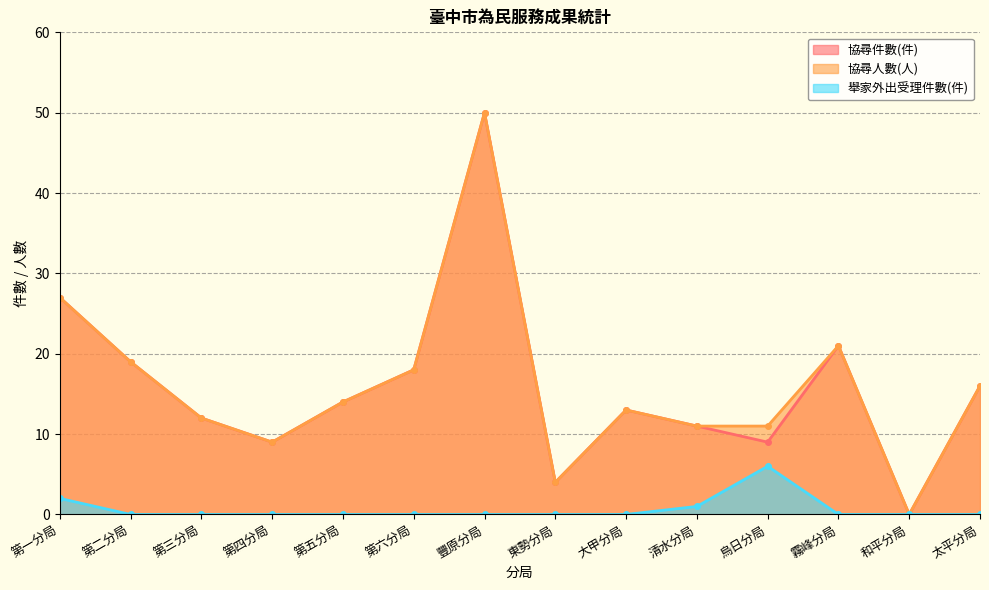

Which category has the lowest value in the 舉家外出受理件數(件) series?

第二分局